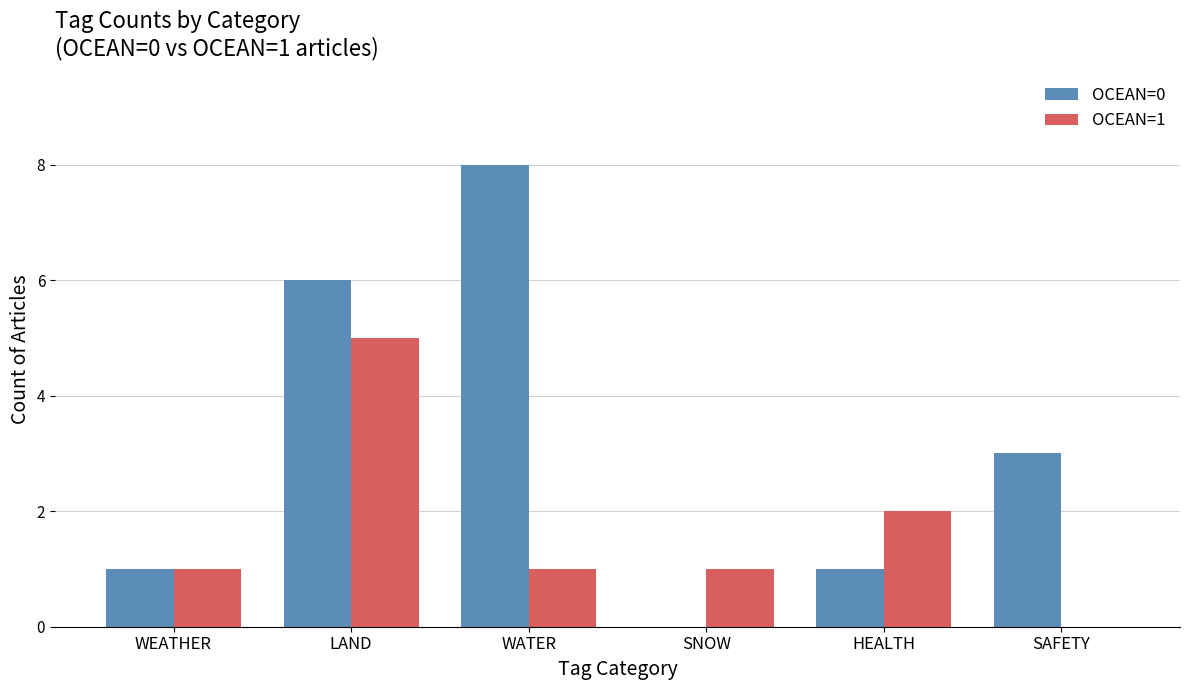

How many positive values does the OCEAN=0 series have?

5